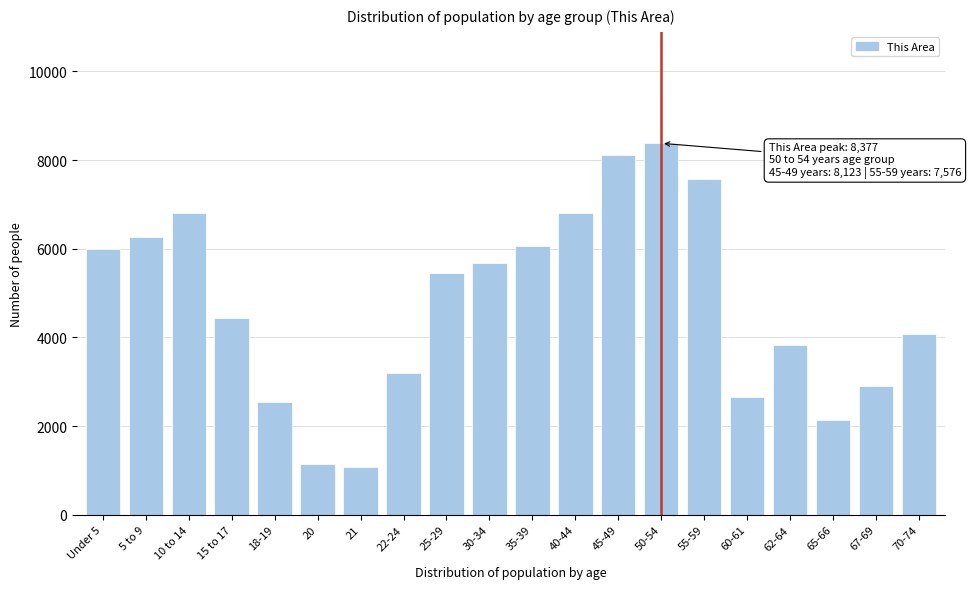

What is the sum of all values?

95139